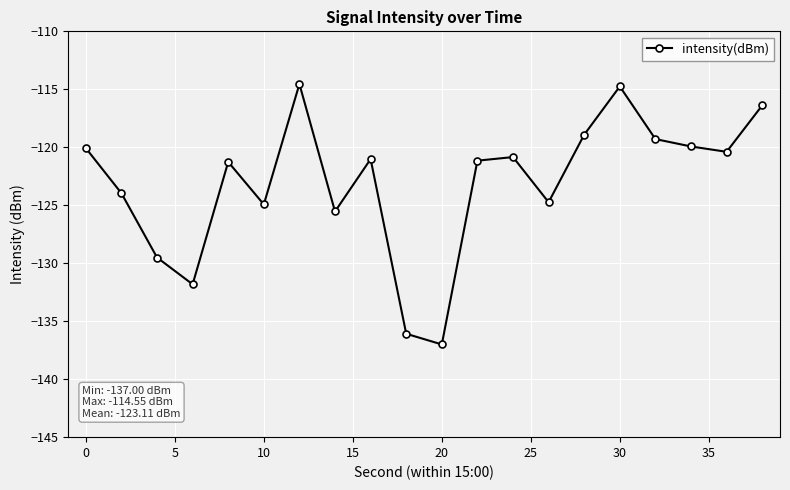

True or false: there are more than 1 points higher than both neighbors.

True